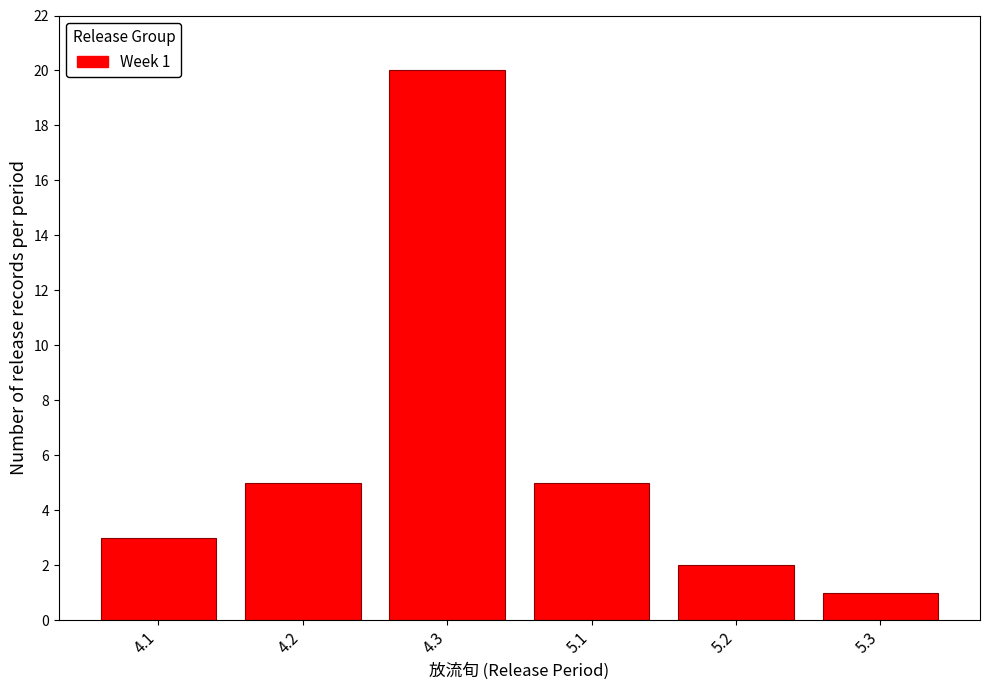

Reading right to left, transcribe all the data shown in this chart.

5.3=1	5.2=2	5.1=5	4.3=20	4.2=5	4.1=3